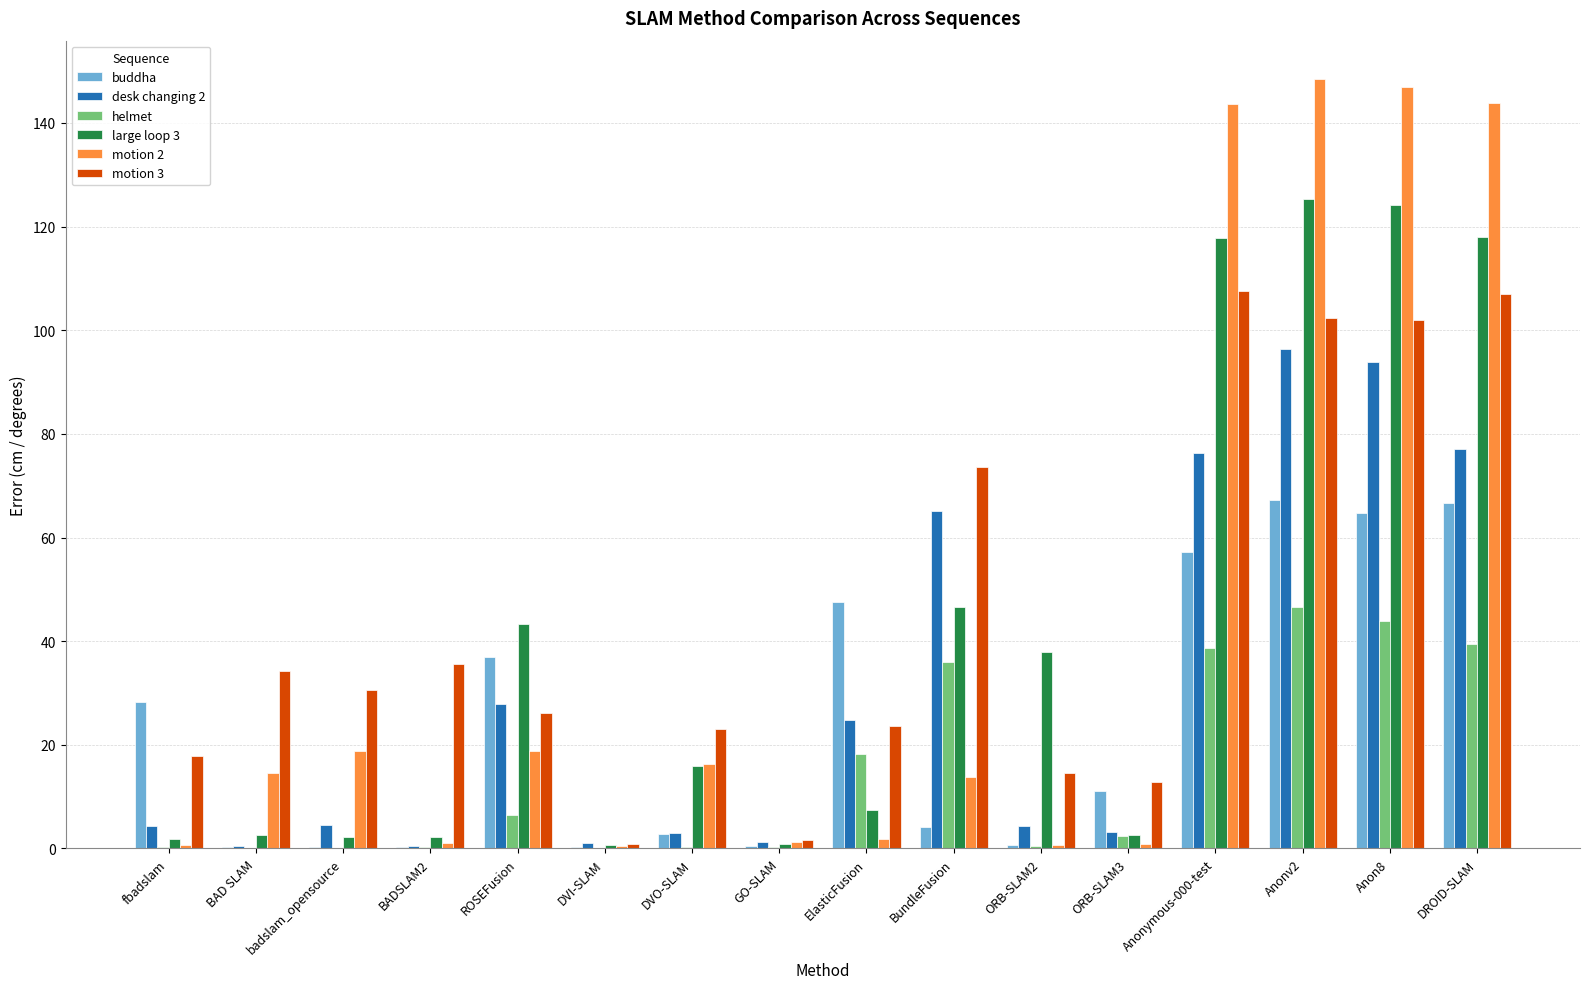

What is the highest value of the motion 3 series?

107.5